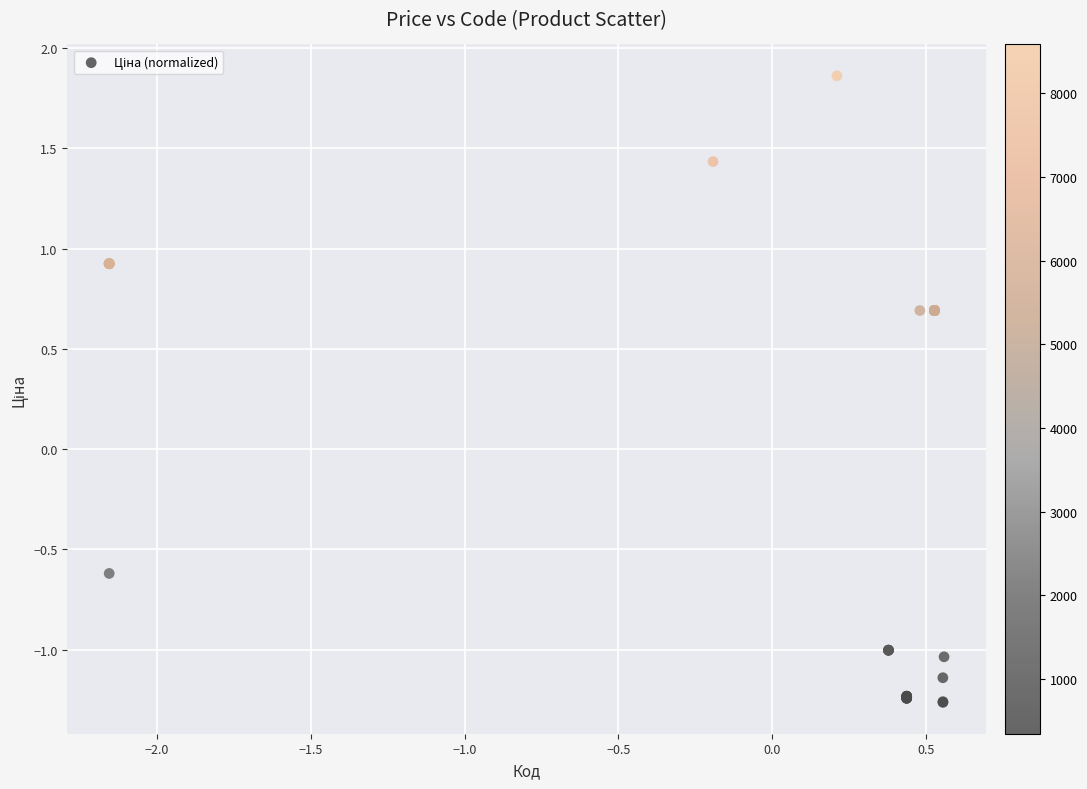

What Y value in the scatter plot is closest to 0?

-0.6